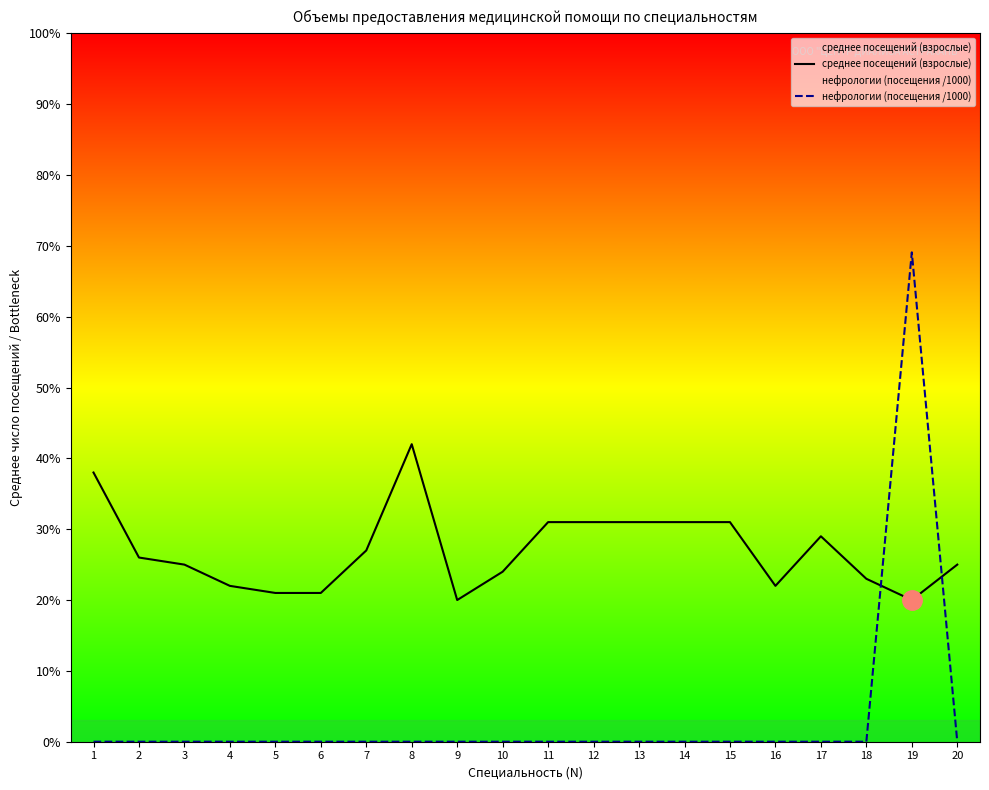

How many interior local peaks does the нефрологии (посещения /1000) series have?

1